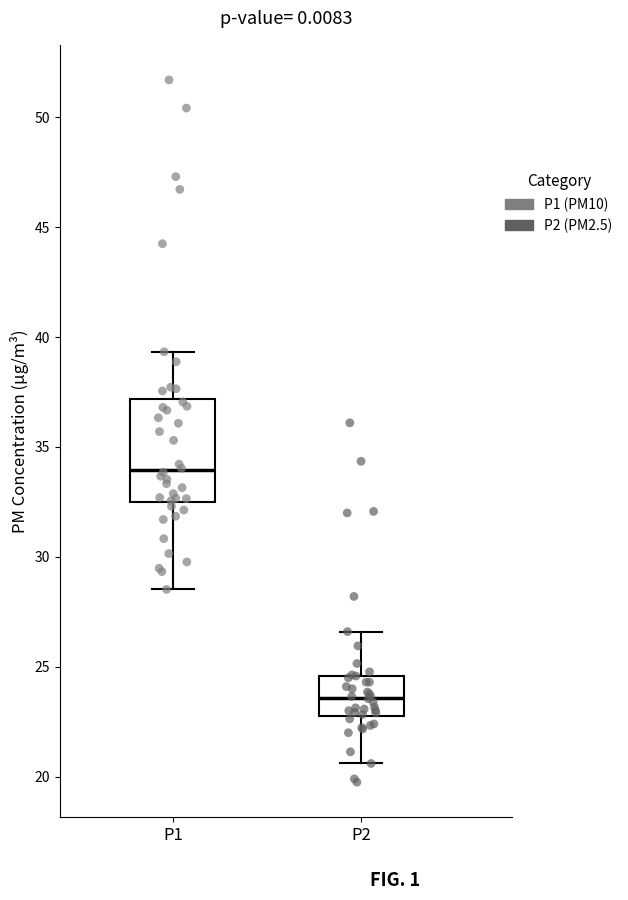

Which box's median line is the highest?

P1